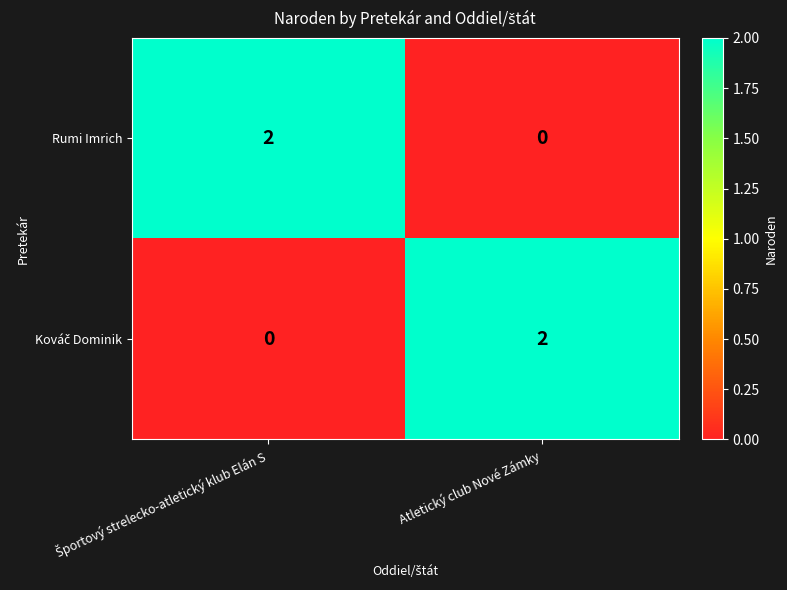

How many distinct data groups are displayed?

2